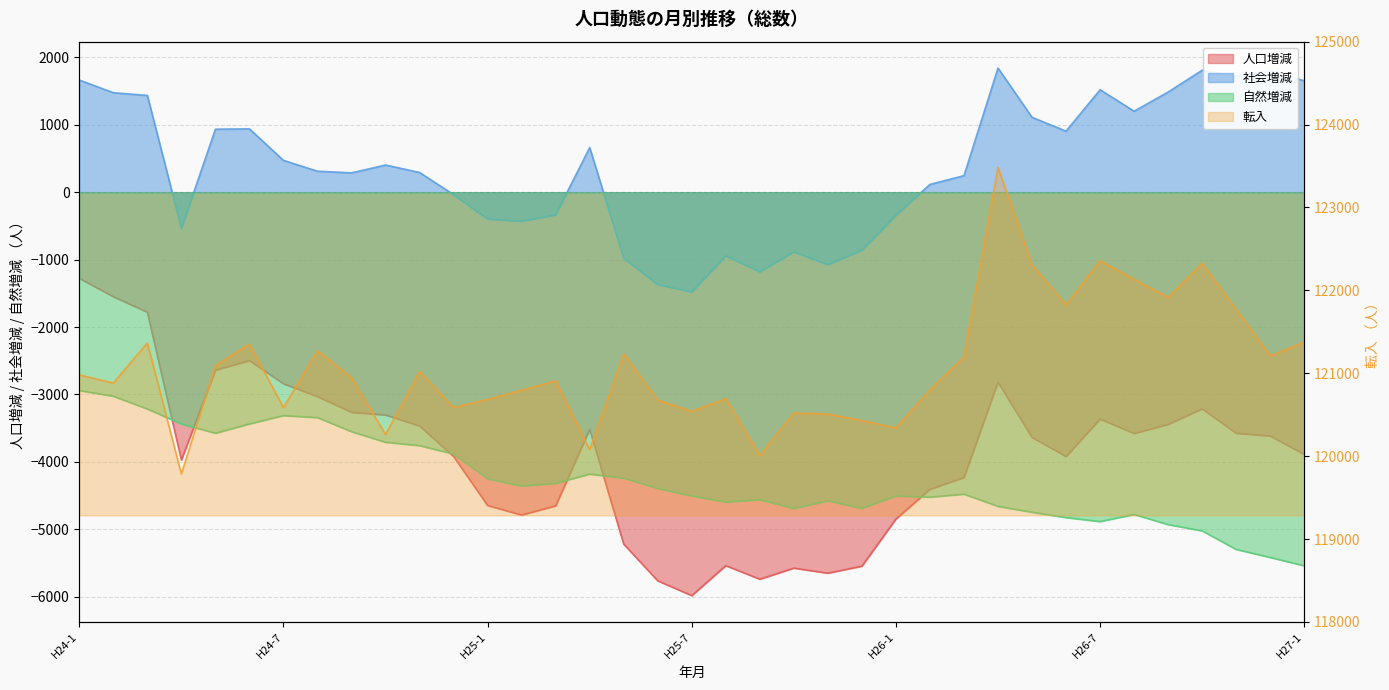

Which category has the lowest value across all series?

H25-7